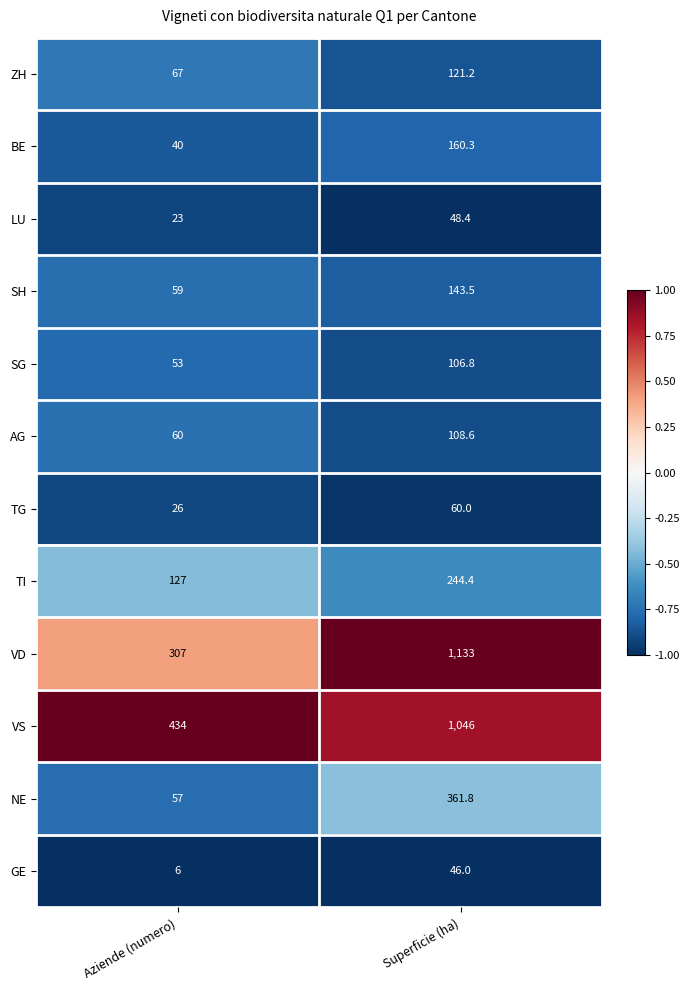

List the series in order of their peak value, highest first.

VD, VS, NE, TI, BE, SH, ZH, AG, SG, TG, LU, GE